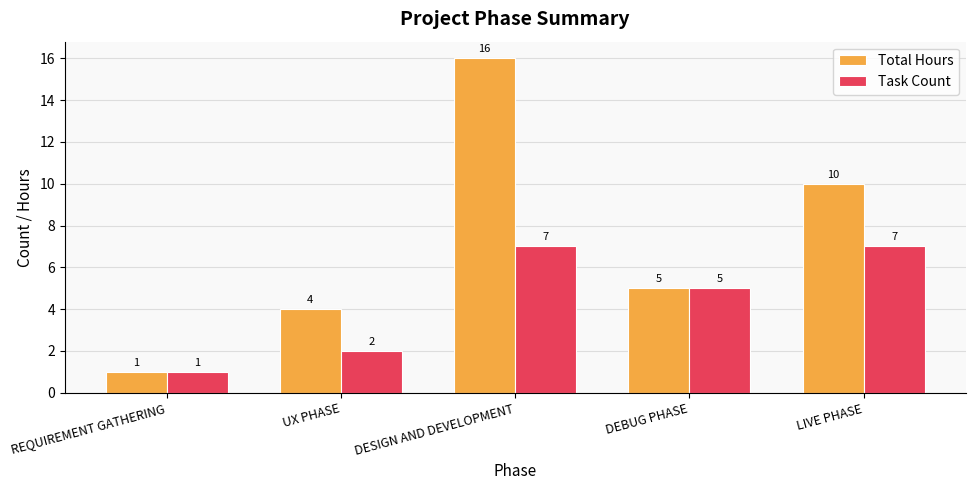

How many values in the Task Count series are below 5?

2